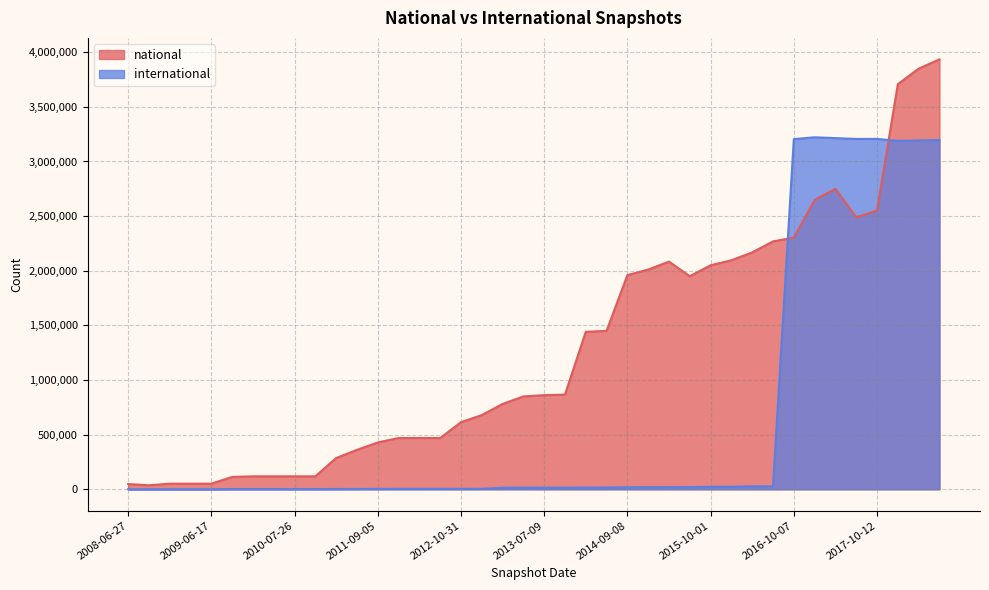

At 2008-10-10, list the series in order from smallest to largest.

international, national